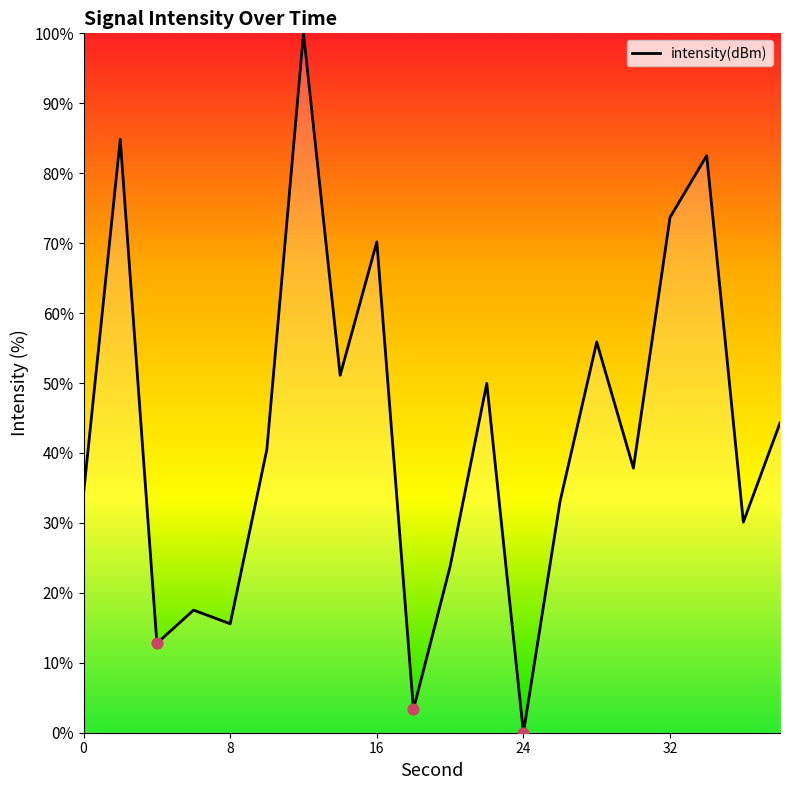

What is the greatest value displayed?

100.0